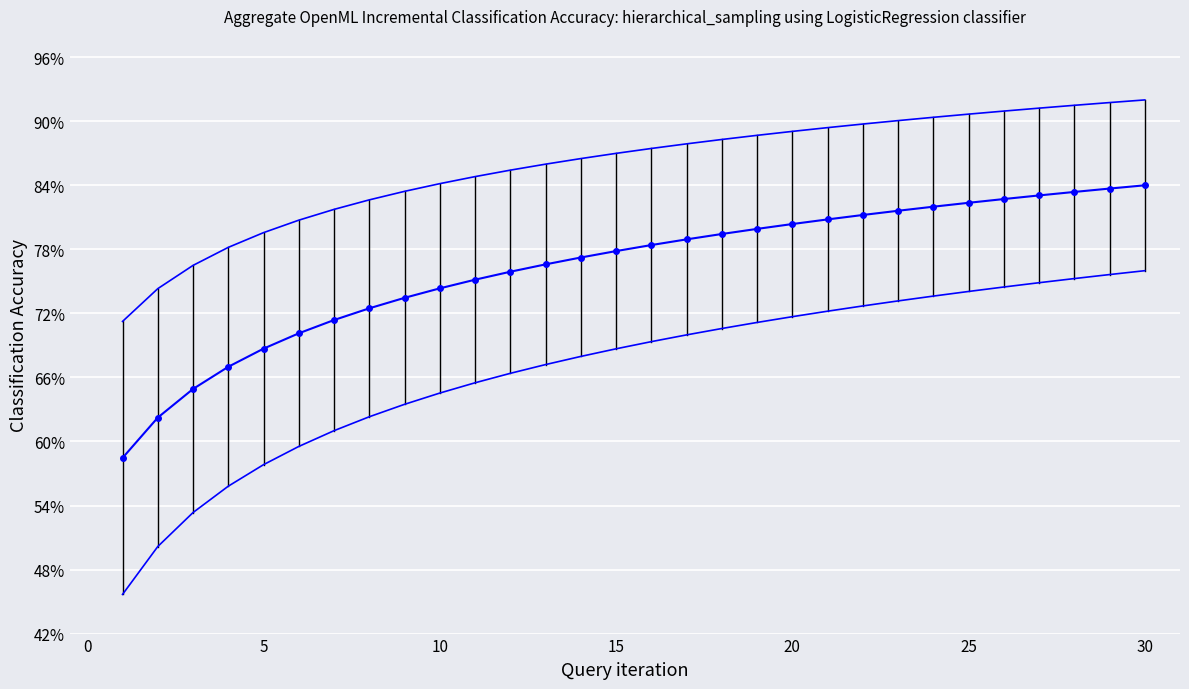

True or false: mean accuracy has a value of 1.1 at 5.

False